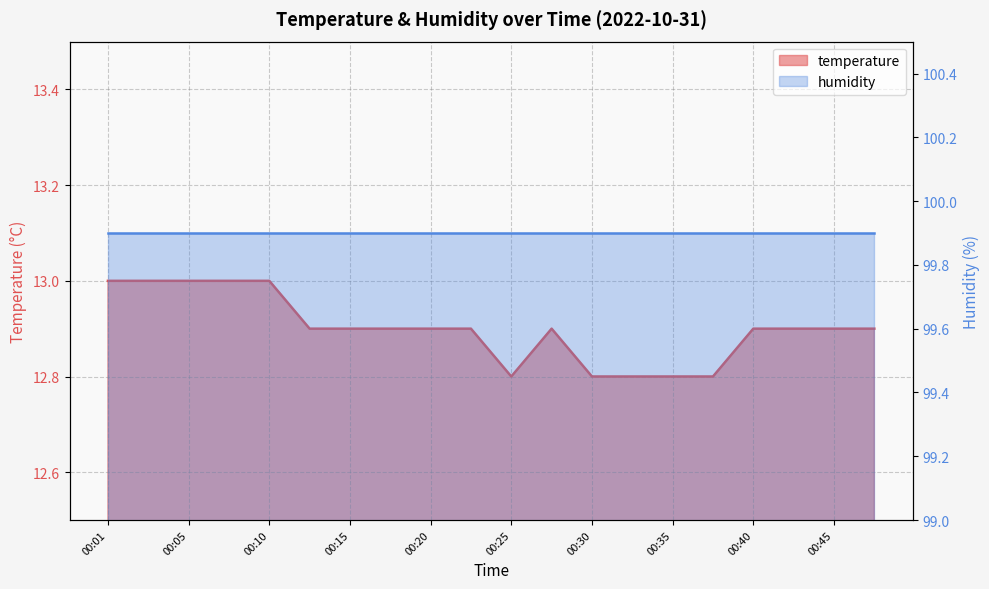

What is the sum of all values?

258.0